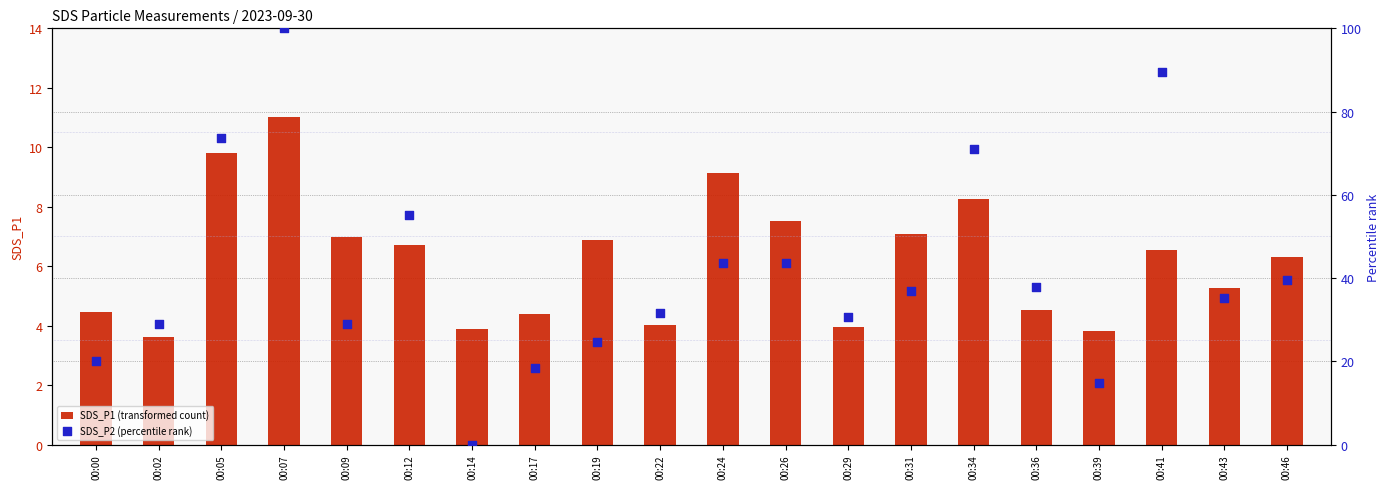

Which series has the largest total across all categories?

SDS_P2 (percentile rank)